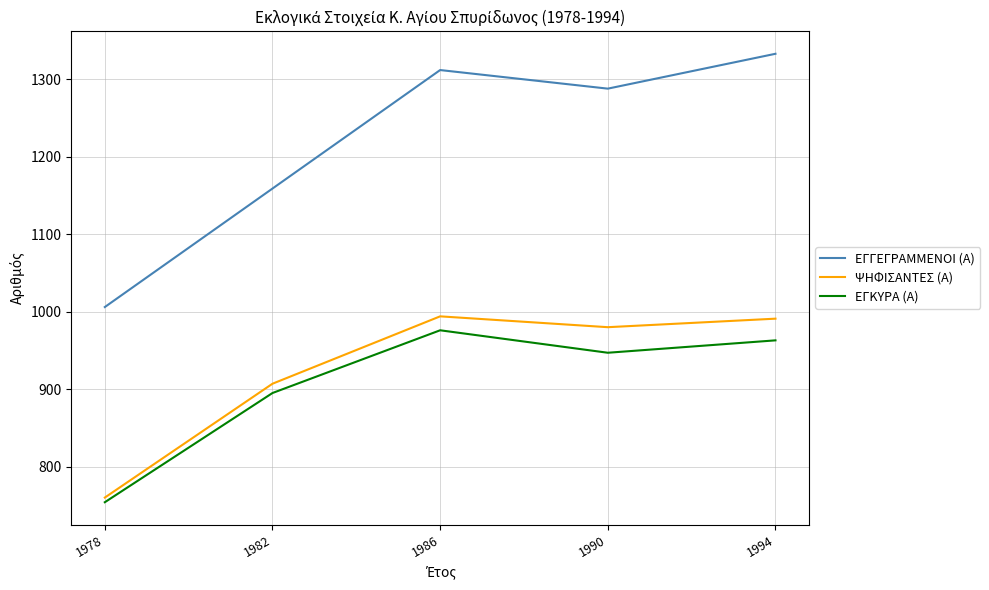

What are all the series names shown in the legend?

ΕΓΓΕΓΡΑΜΜΕΝΟΙ (Α), ΨΗΦΙΣΑΝΤΕΣ (Α), ΕΓΚΥΡΑ (Α)